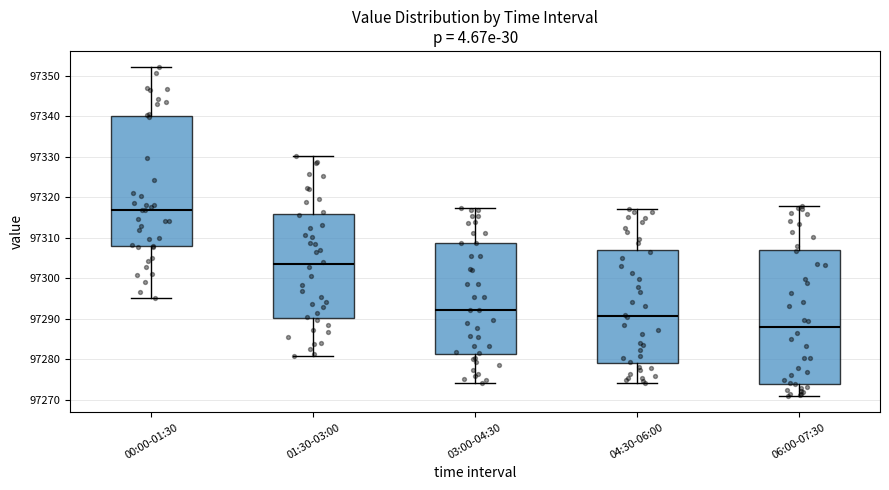

Reading left to right, transcribe this box plot: for each box, give where its median line is, the range the box spans, and where its two whiskers end, as read against the y-axis. The values are not printed on the chart, so give them approximately, as read against the axis.

00:00-01:30: median 97317, box 97308 to 97340, whiskers 97295 to 97352
01:30-03:00: median 97303, box 97290 to 97316, whiskers 97281 to 97330
03:00-04:30: median 97292, box 97281 to 97309, whiskers 97274 to 97317
04:30-06:00: median 97291, box 97279 to 97307, whiskers 97274 to 97317
06:00-07:30: median 97288, box 97274 to 97307, whiskers 97271 to 97318